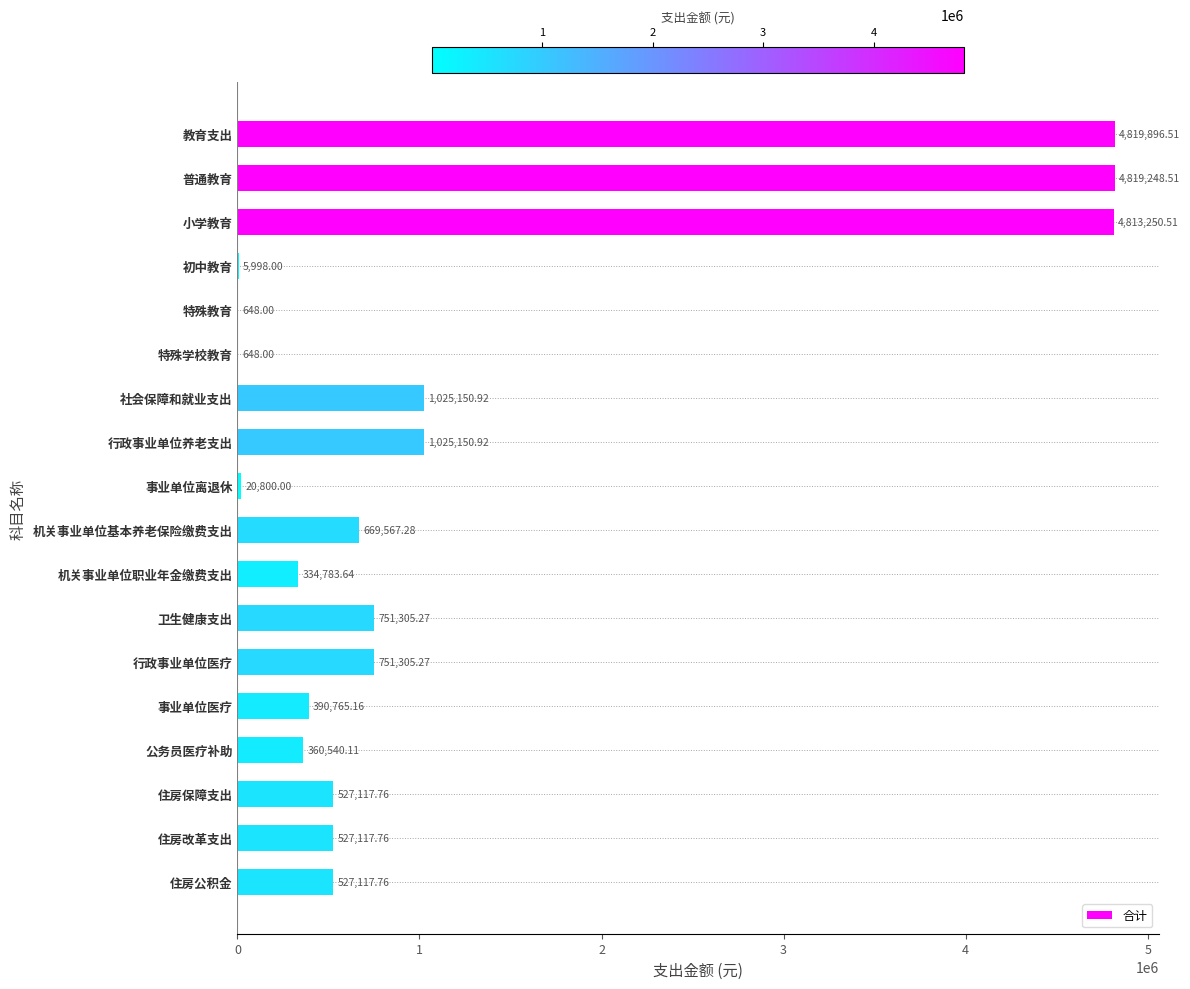

What is the sum of the values at 事业单位医疗 and 社会保障和就业支出?

1415916.1